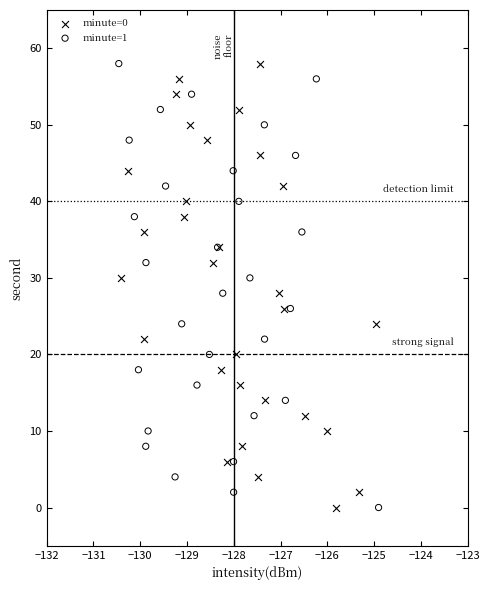

What are all the series names shown in the legend?

minute=0, minute=1